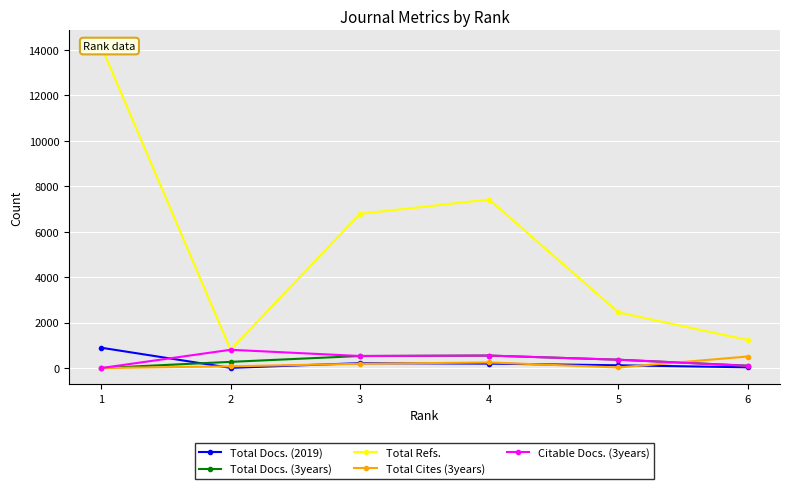

At which category is the sum across all series the highest?

1